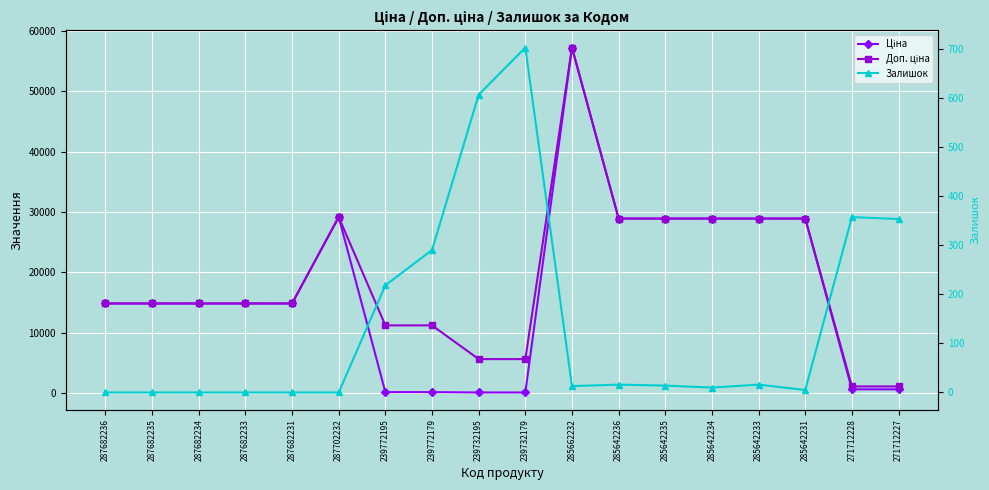

At 285642236, list the series in order from smallest to largest.

Залишок, Ціна, Доп. ціна